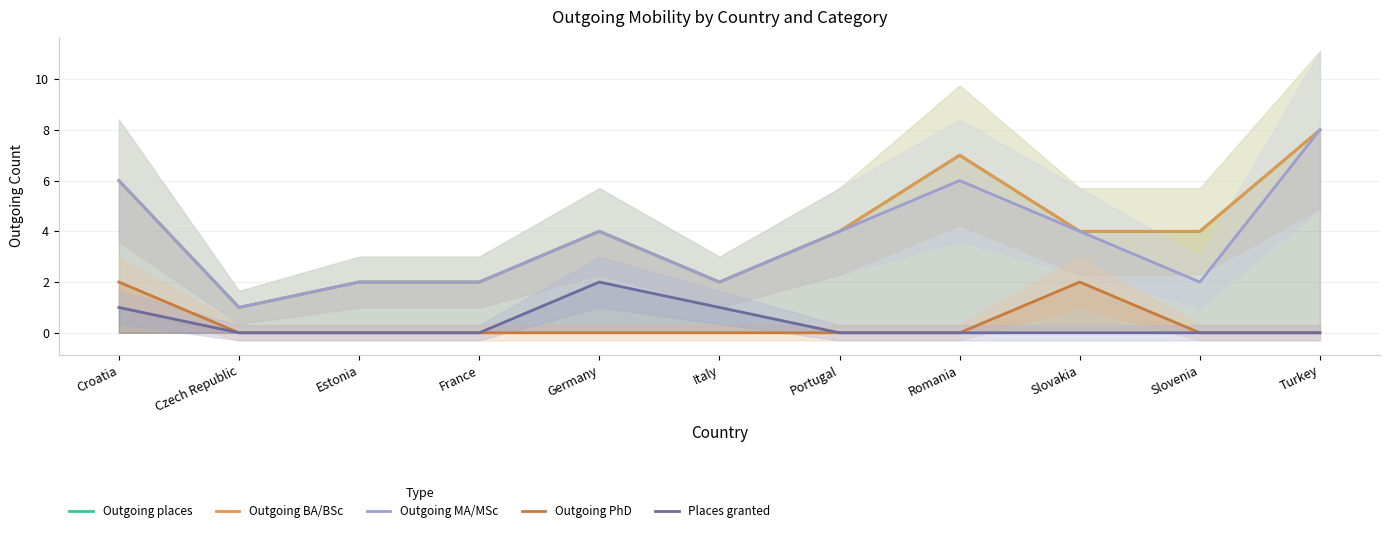

Reading left to right, extract all data points from this chart.

Outgoing places: 6	1	2	2	4	2	4	7	4	4	8
Outgoing BA/BSc: 6	1	2	2	4	2	4	7	4	4	8
Outgoing MA/MSc: 6	1	2	2	4	2	4	6	4	2	8
Outgoing PhD: 2	0	0	0	0	0	0	0	2	0	0
Places granted: 1	0	0	0	2	1	0	0	0	0	0